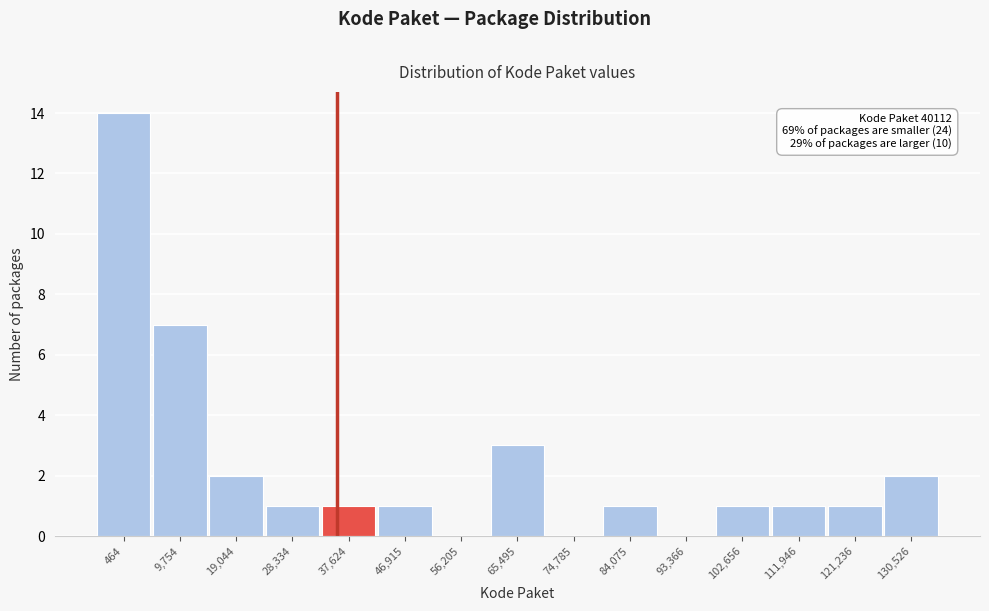

Reading right to left, transcribe all the data shown in this chart.

130,526=2	121,236=1	111,946=1	102,656=1	93,366=0	84,075=1	74,785=0	65,495=3	56,205=0	46,915=1	37,624=1	28,334=1	19,044=2	9,754=7	464=14